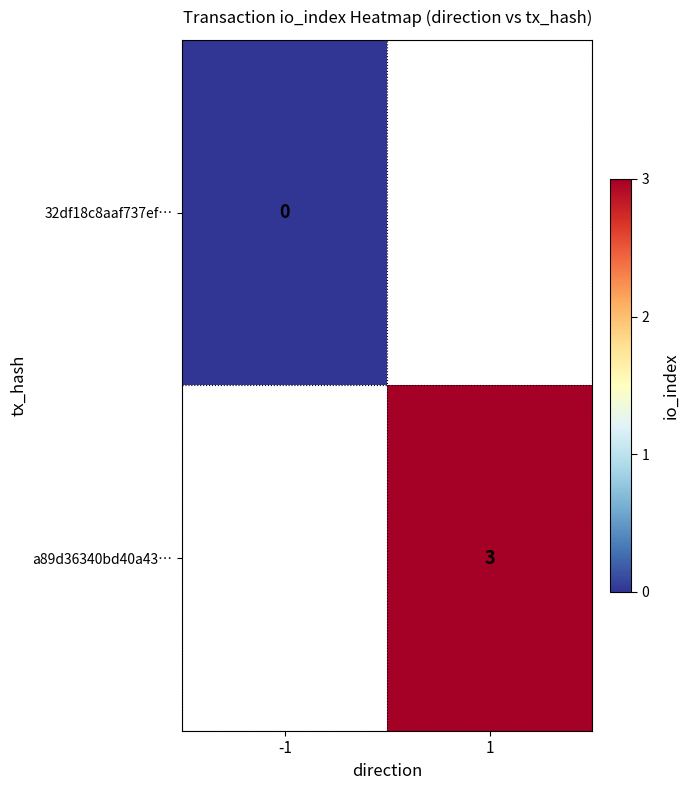

The a89d36340bd40a43… series shows 1 at 1. True or false?

False